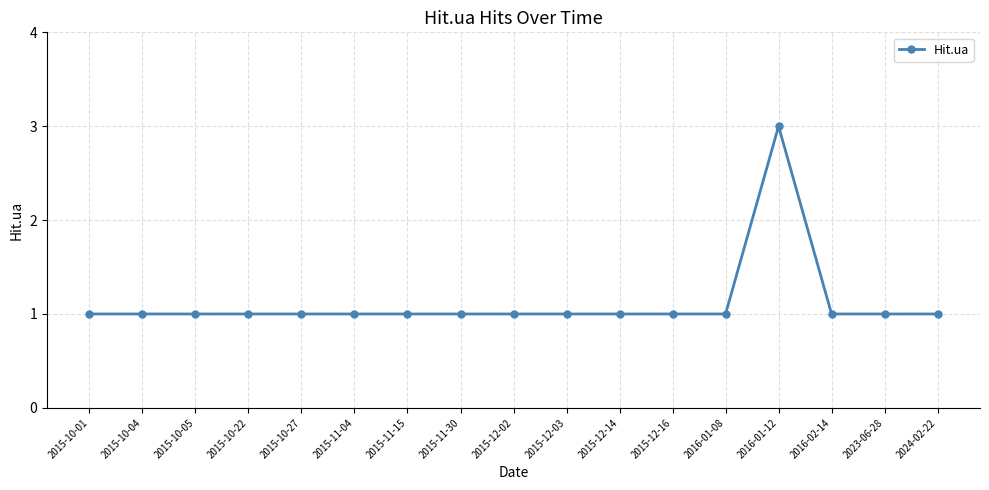

Which category has the highest value across all series?

2016-01-12